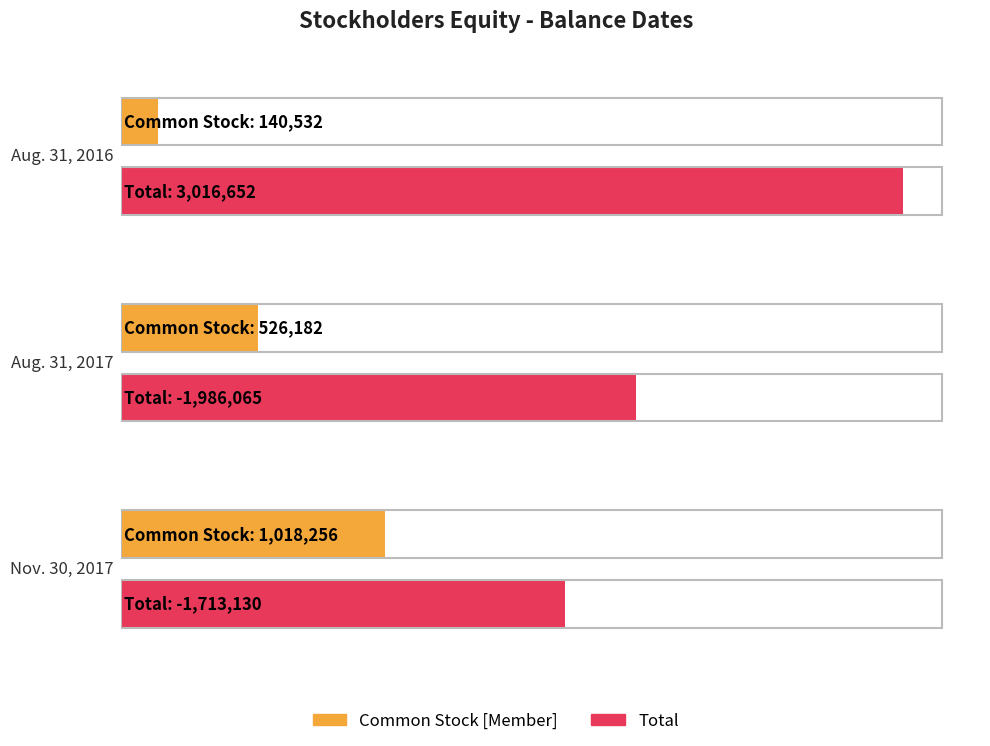

List the series in order of their peak value, highest first.

Total, Common Stock [Member]